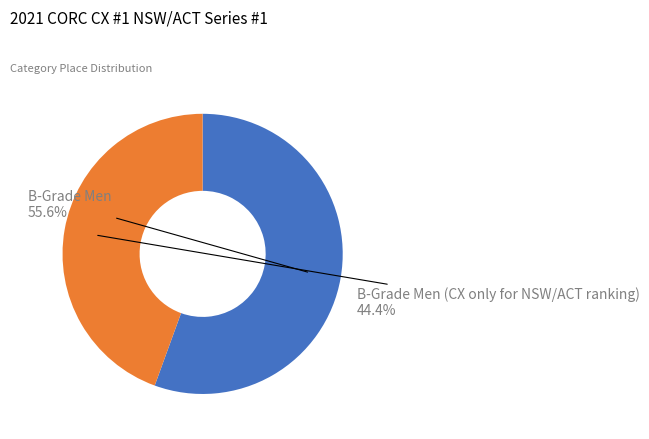

Is there a majority slice in this chart?

Yes